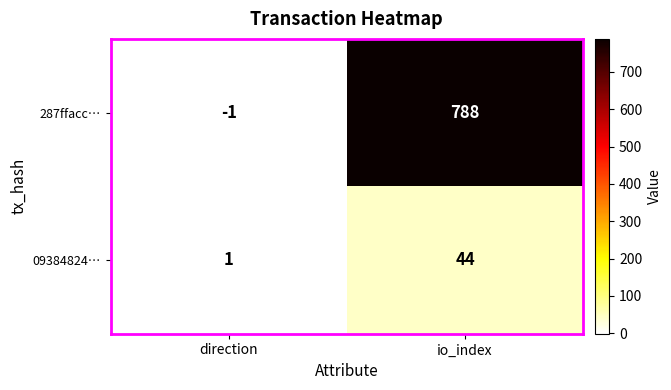

What is the sum of the 287ffacc… values at direction and io_index?

787